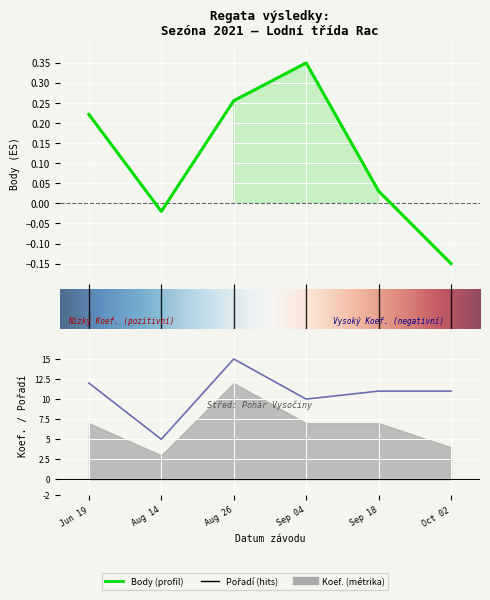

What position from the right is 2021-10-02?

1